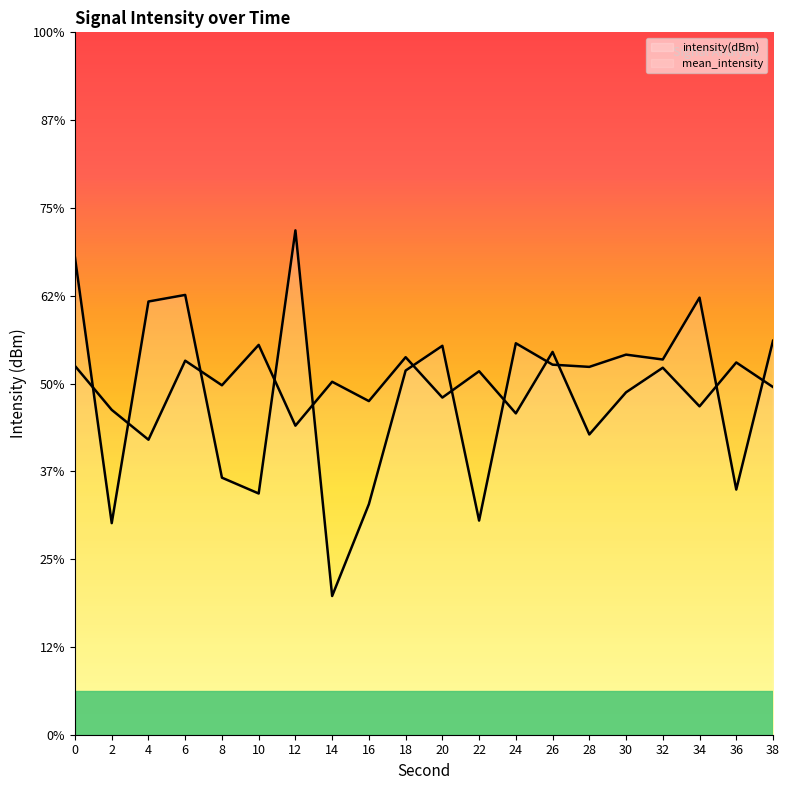

What is the average value of the mean_intensity series?

-130.2